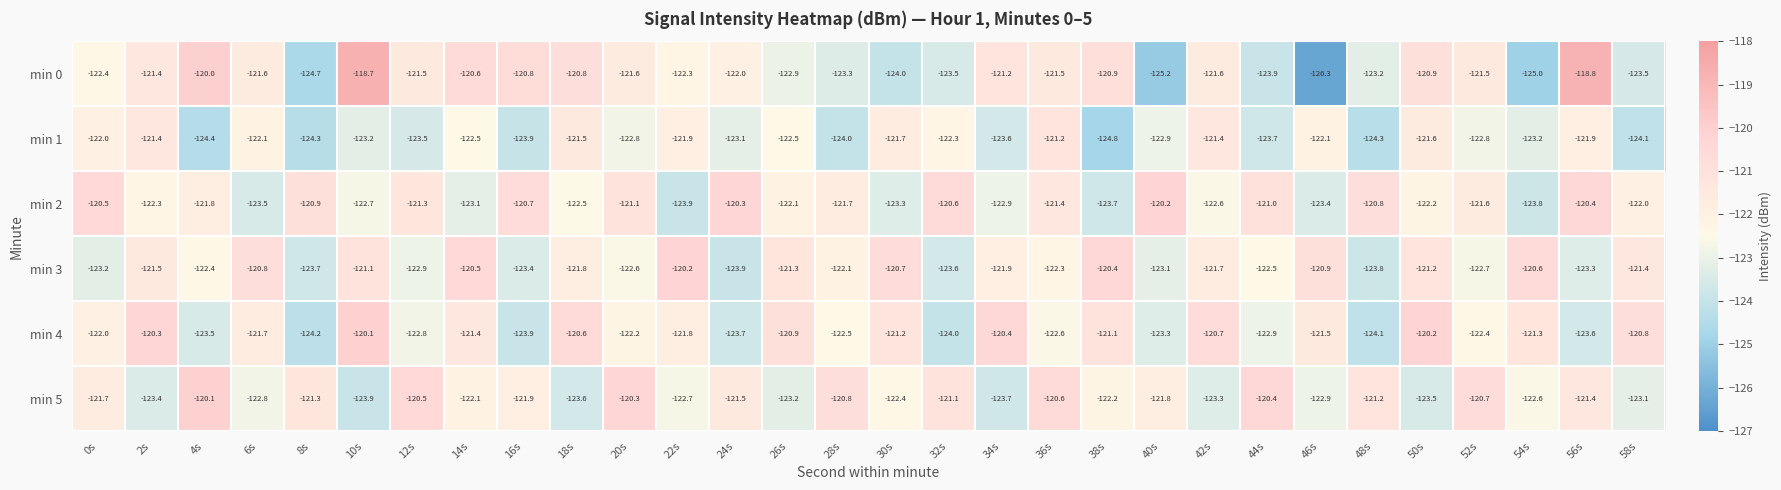

Between 32s and 50s, which series saw the biggest shift?

min 4